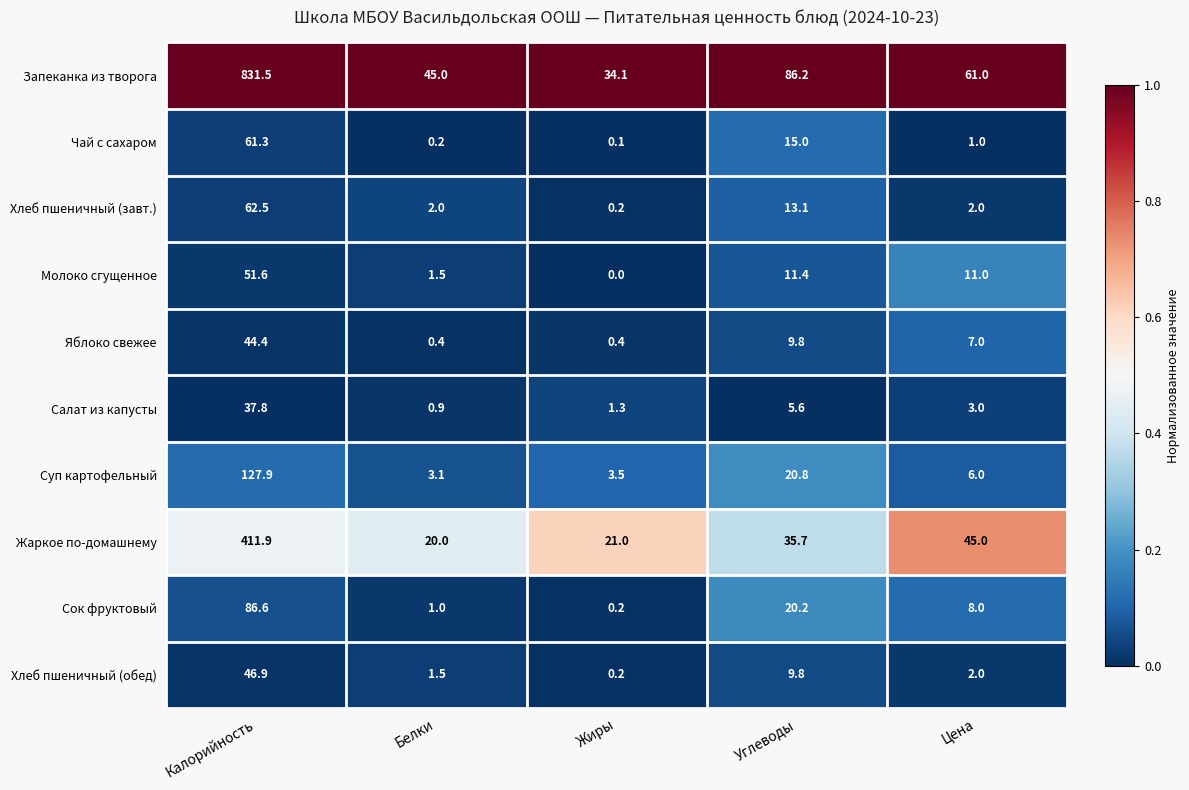

List the series in order of their peak value, lowest first.

Салат из капусты, Яблоко свежее, Хлеб пшеничный (обед), Молоко сгущенное, Чай с сахаром, Хлеб пшеничный (завт.), Сок фруктовый, Суп картофельный, Жаркое по-домашнему, Запеканка из творога